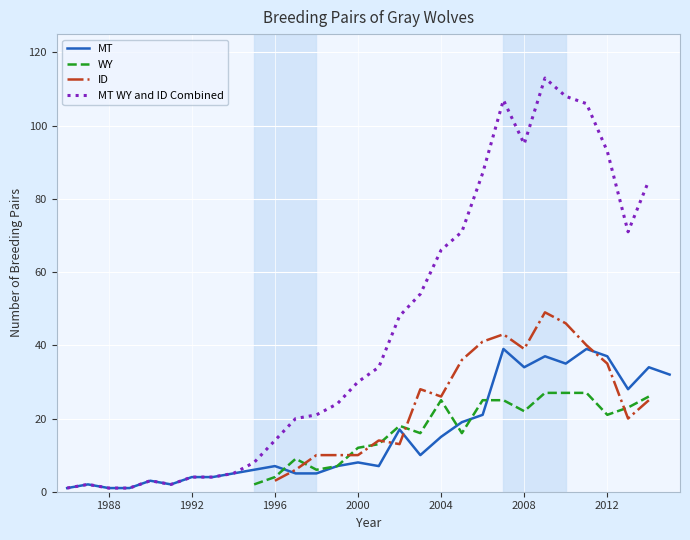

What is the maximum value for MT?

39